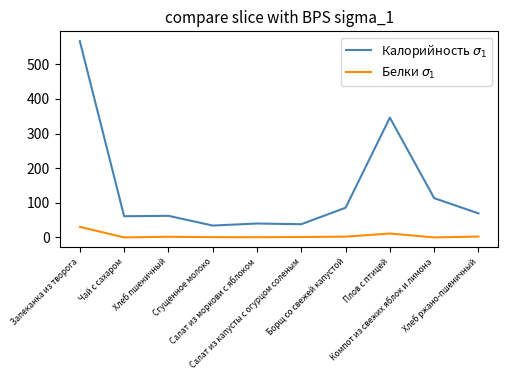

What is the maximum value shown in the chart?

566.9